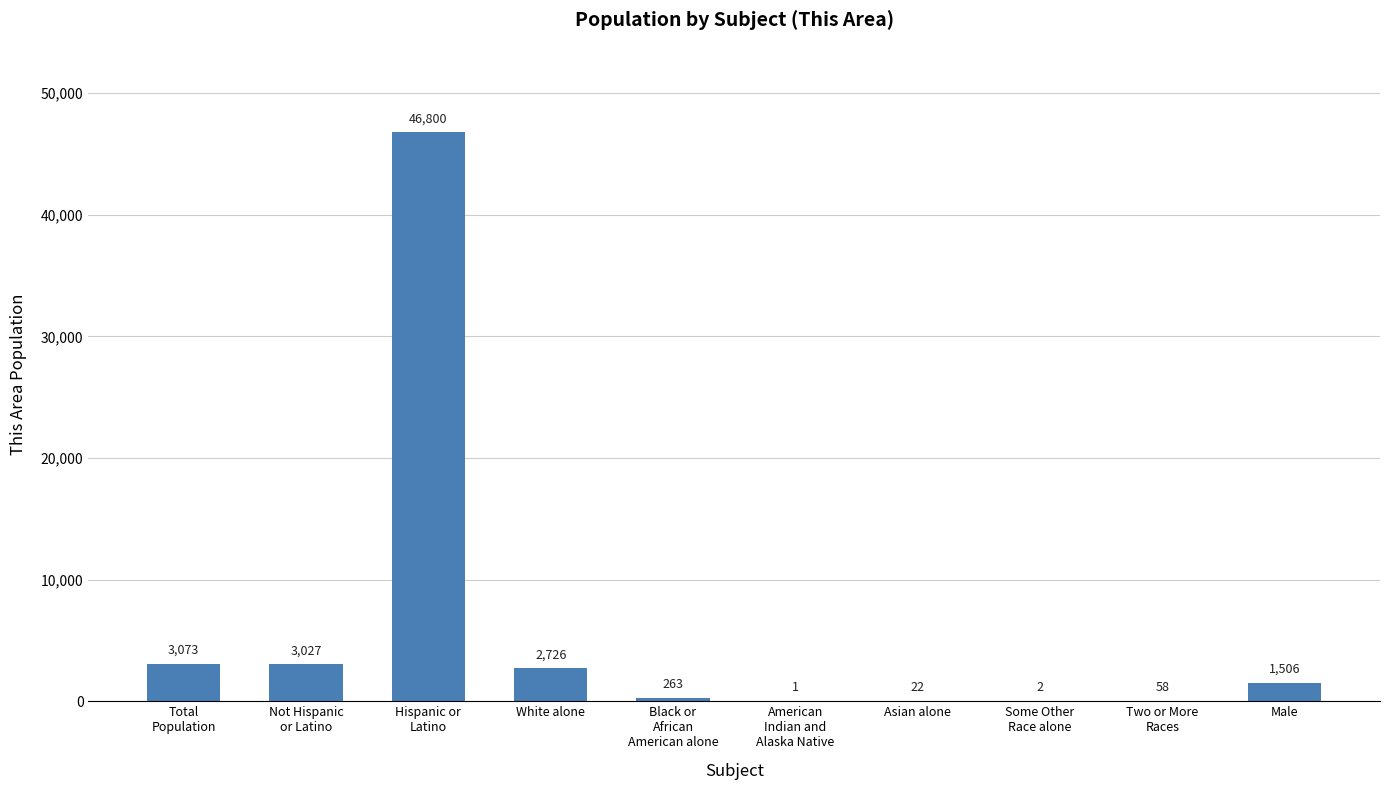

Read the value at Asian alone.

22